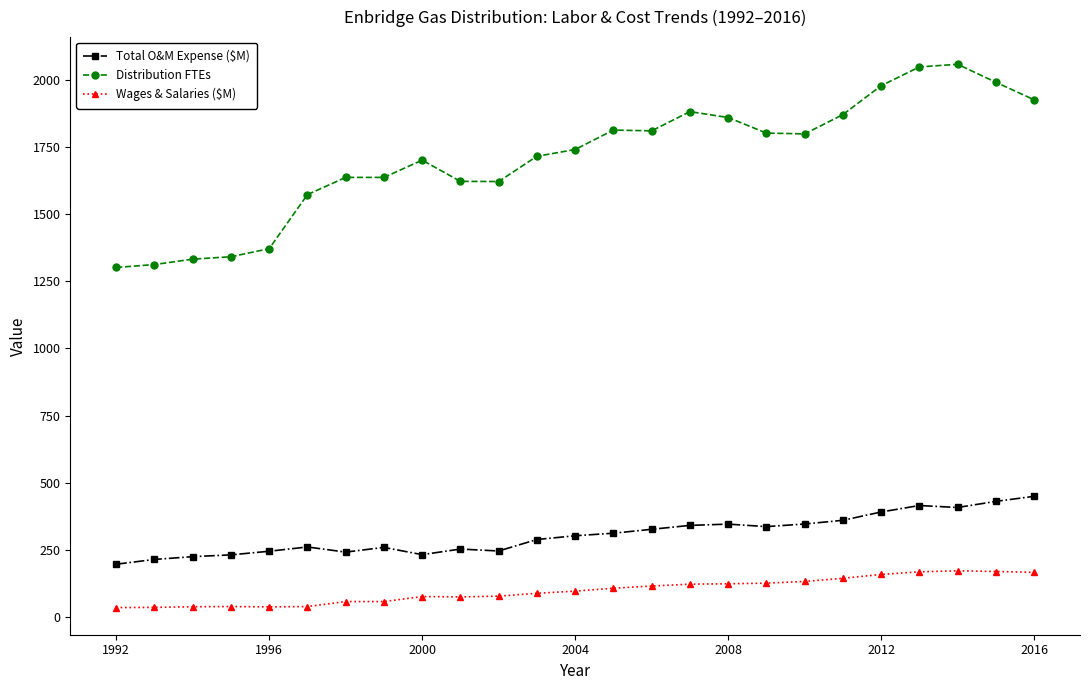

At how many categories does at least one series exceed 374?

25